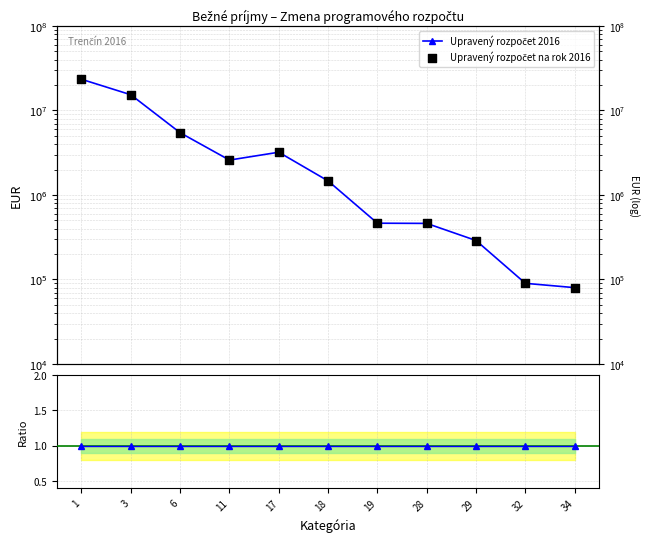

Which series reaches the minimum Y coordinate?

Ratio